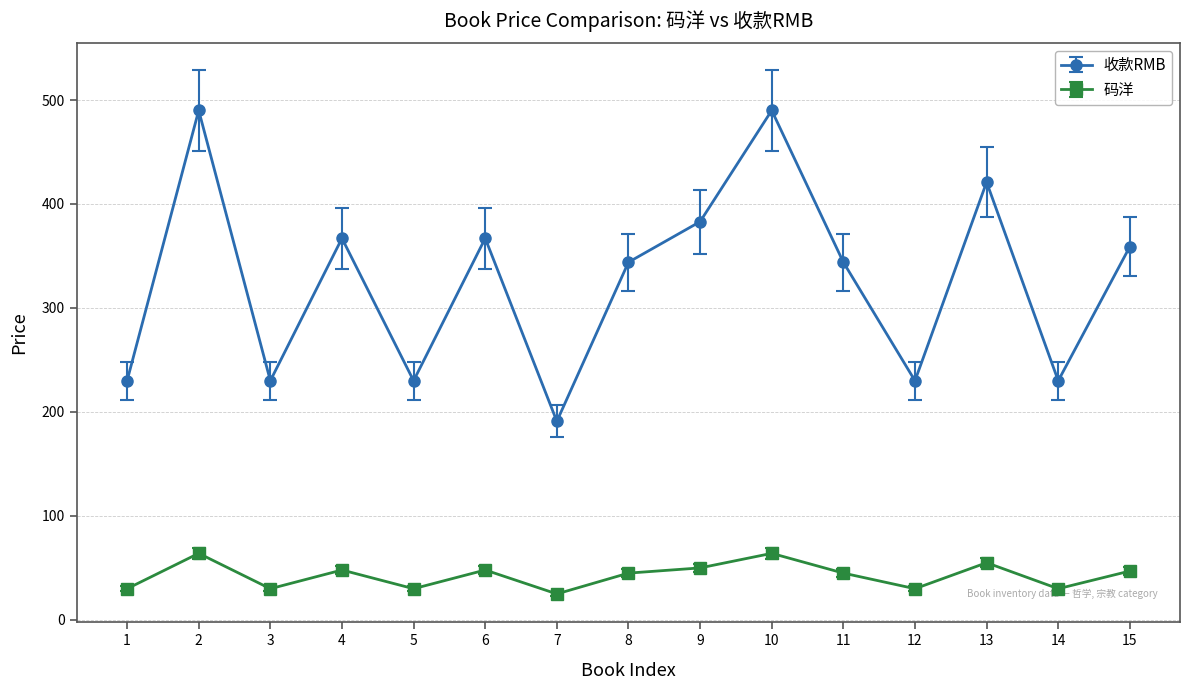

What is the value of the 收款RMB point at the 7th from the left?

191.0